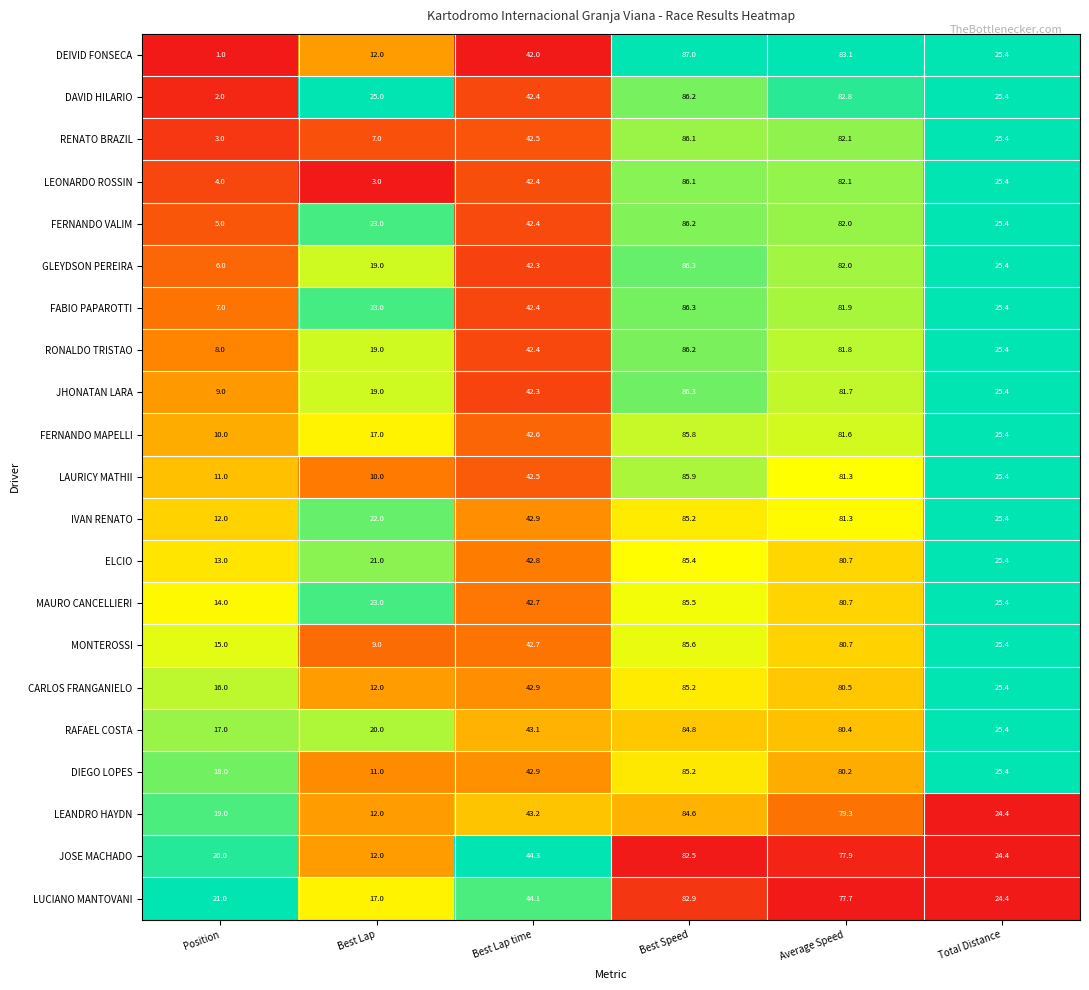

What is the total value across all series at Average Speed?

1701.8